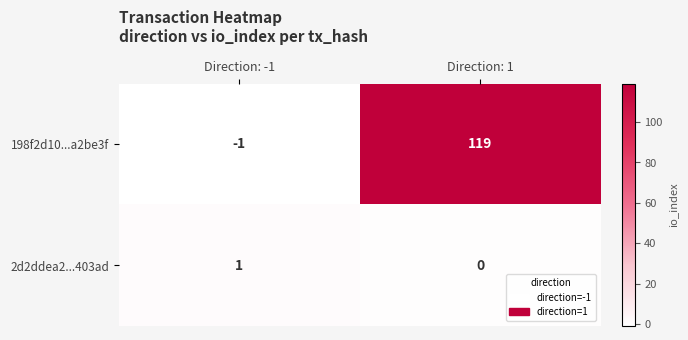

At how many categories does at least one series exceed 76?

1